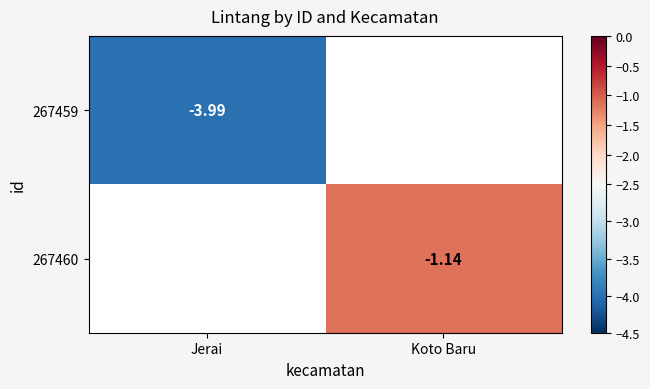

Between Jerai and Koto Baru, which is larger?

Koto Baru